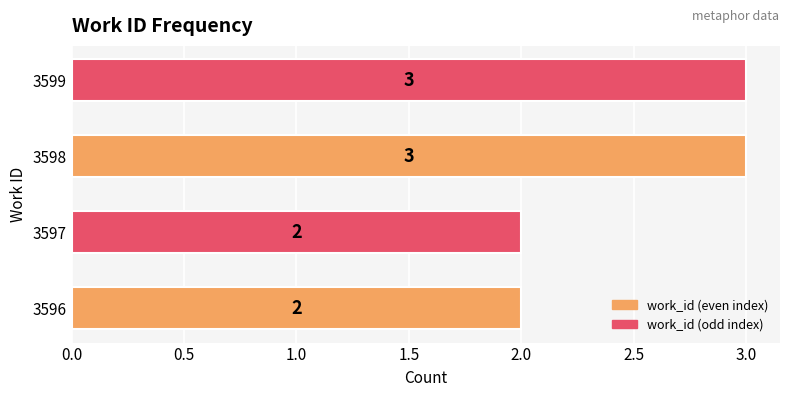

Reading top to bottom, transcribe all the data shown in this chart.

3599=3	3598=3	3597=2	3596=2